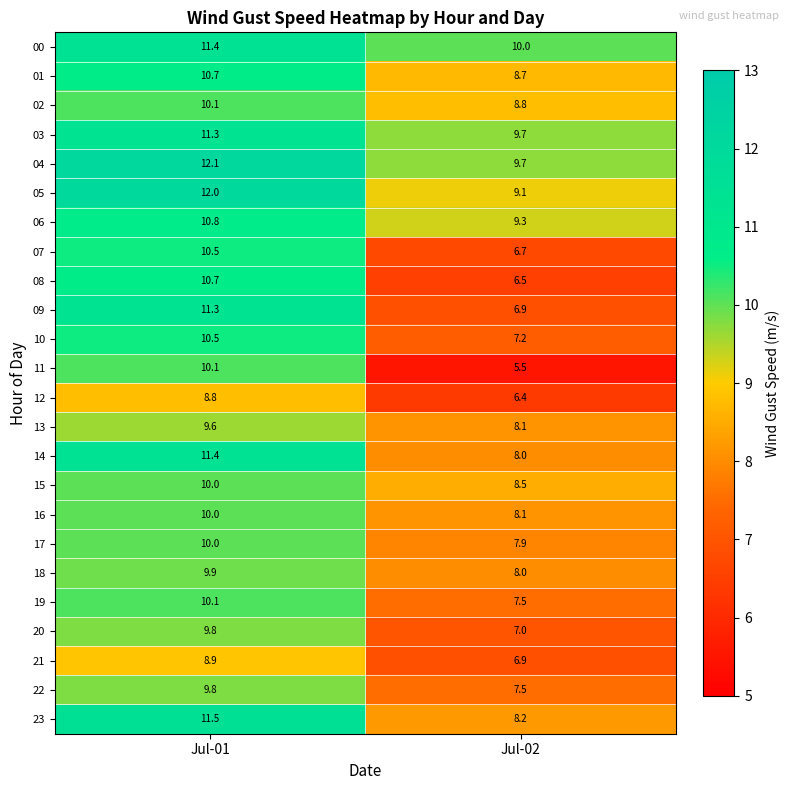

What is the greatest value displayed?

12.1